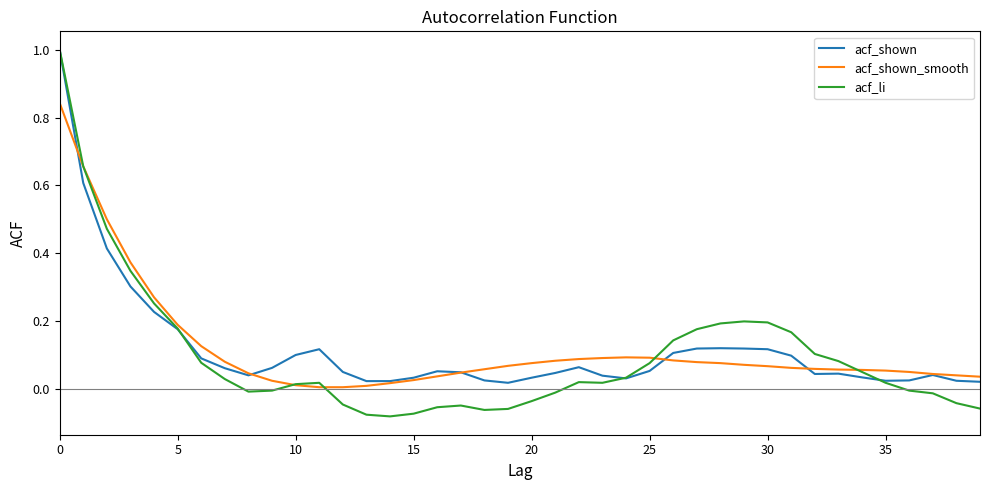

At how many categories does at least one series exceed 0?

40